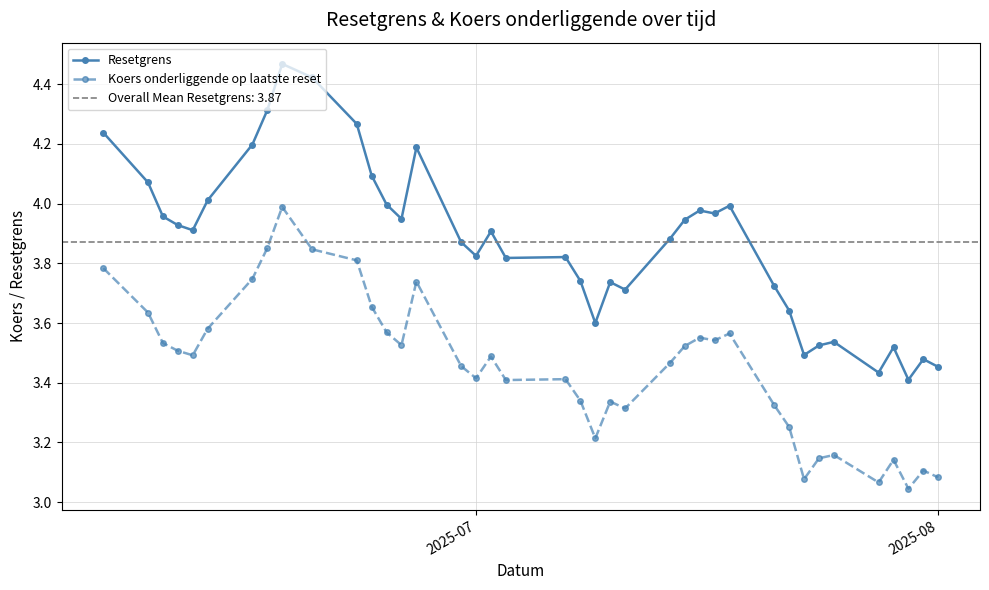

Which series has the largest range (max minus min)?

Resetgrens